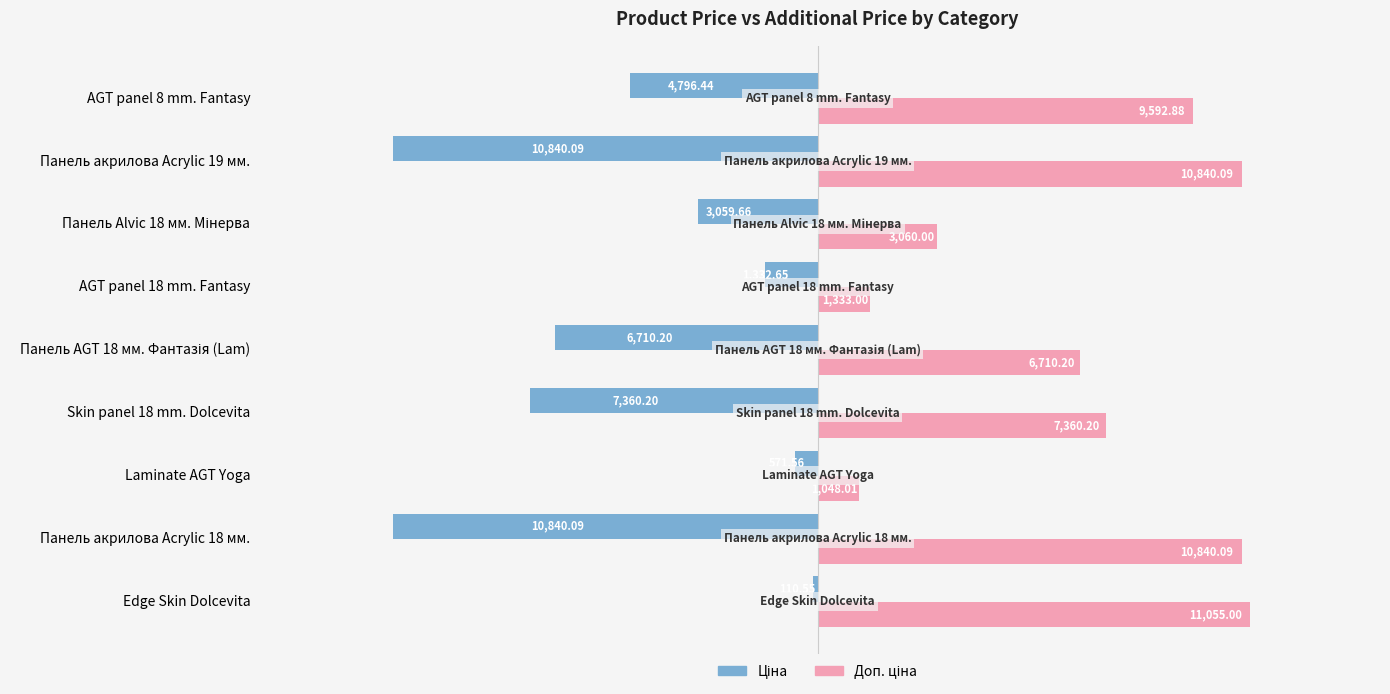

Reading right to left, list all the values displayed in this chart.

Ціна: 8=-4796.4	7=-10840.1	6=-3059.7	5=-1332.7	4=-6710.2	3=-7360.2	2=-571.6	1=-10840.1	0=-110.5
Доп. ціна: 8=9592.9	7=10840.1	6=3060.0	5=1333.0	4=6710.2	3=7360.2	2=1048.0	1=10840.1	0=11055.0